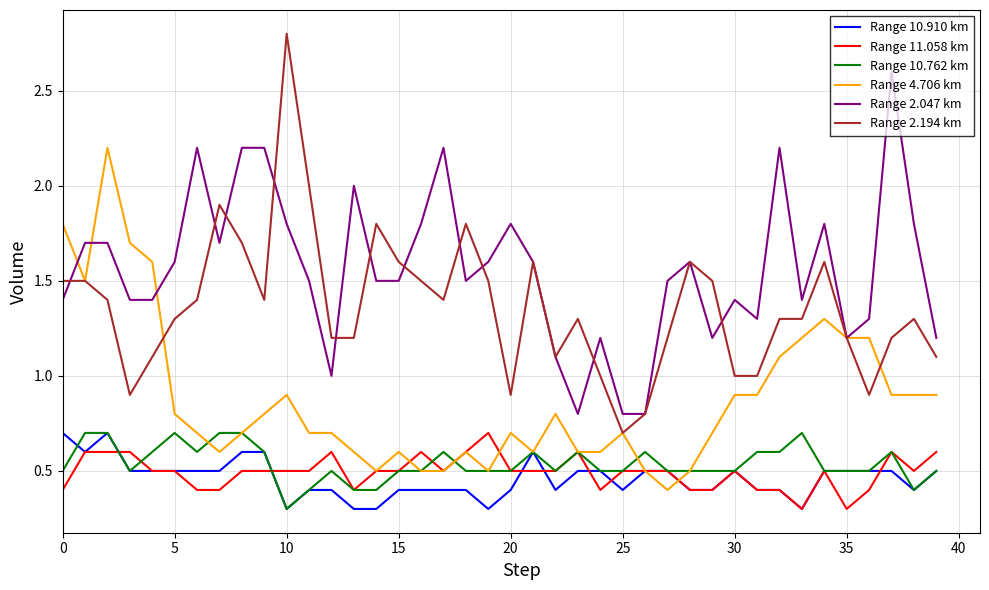

Which series has the largest total across all categories?

Range 2.047 km